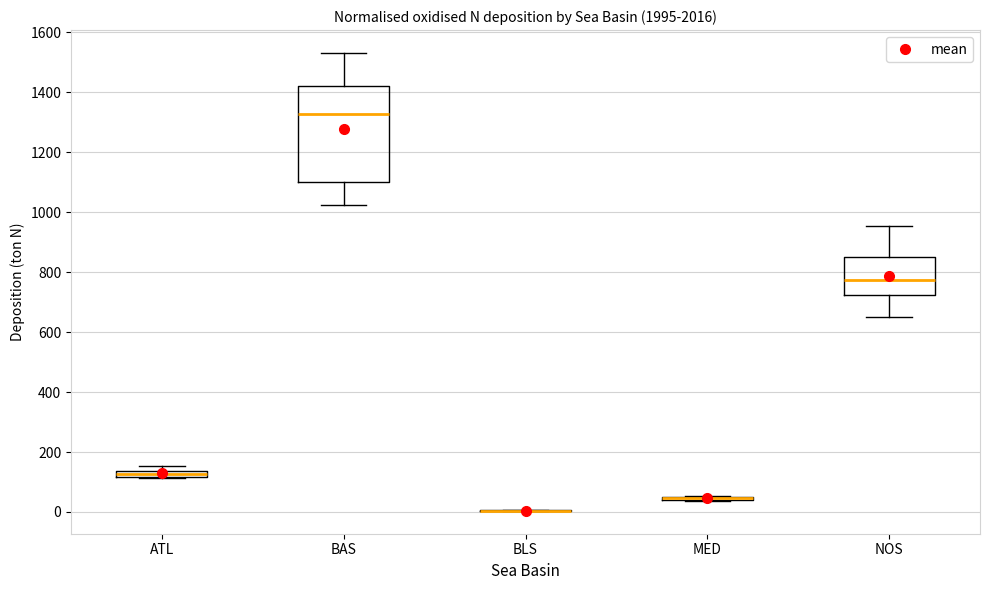

Which box is the tallest, from its lower edge to its upper edge?

BAS